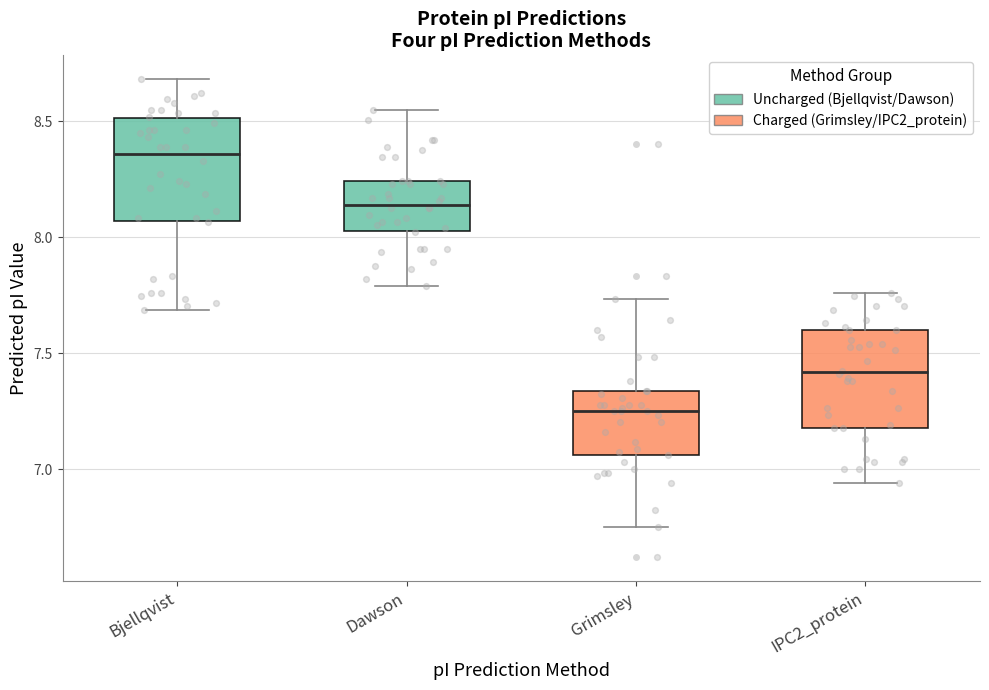

Where does the median line of the box for Dawson sit on the y-axis? The values are not printed on the chart, so give them approximately, as read against the axis.

8.15